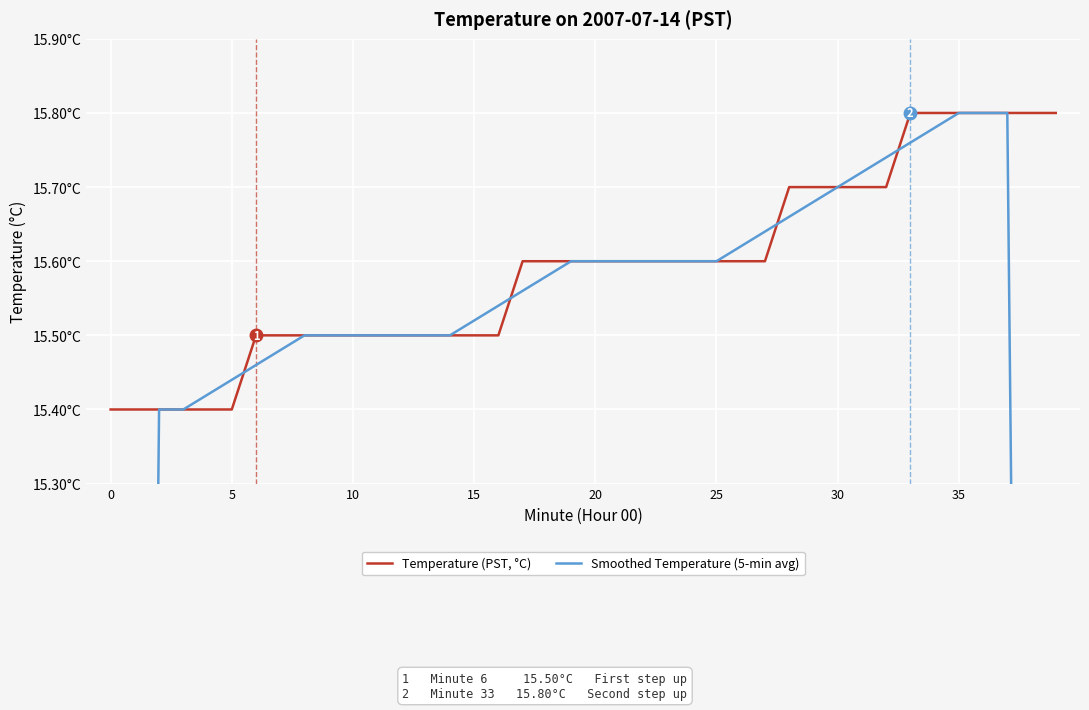

Count the number of categories in the chart.

40